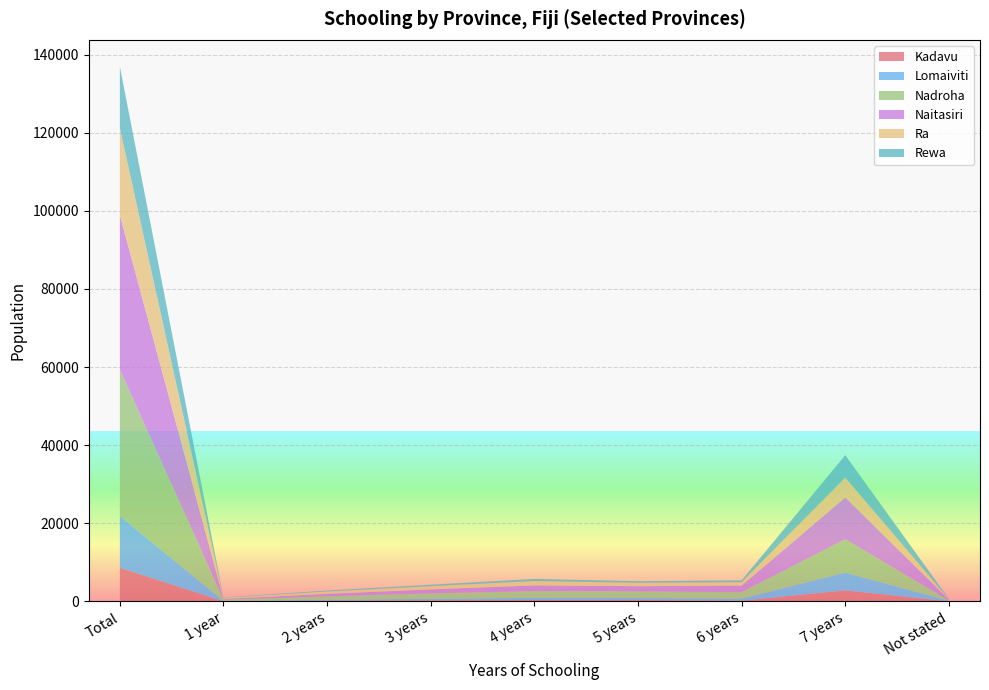

Reading right to left, list all the values displayed in this chart.

Kadavu: 42	2853	205	390	384	317	214	48	8631
Lomaiviti: 120	4536	532	485	543	361	226	87	13264
Nadroha: 92	8529	1639	1715	1729	1378	877	325	37494
Naitasiri: 256	10736	1691	1324	1458	1044	633	196	39485
Ra: 100	5048	876	877	1124	829	610	277	22298
Rewa: 62	5748	462	399	534	358	237	90	15744